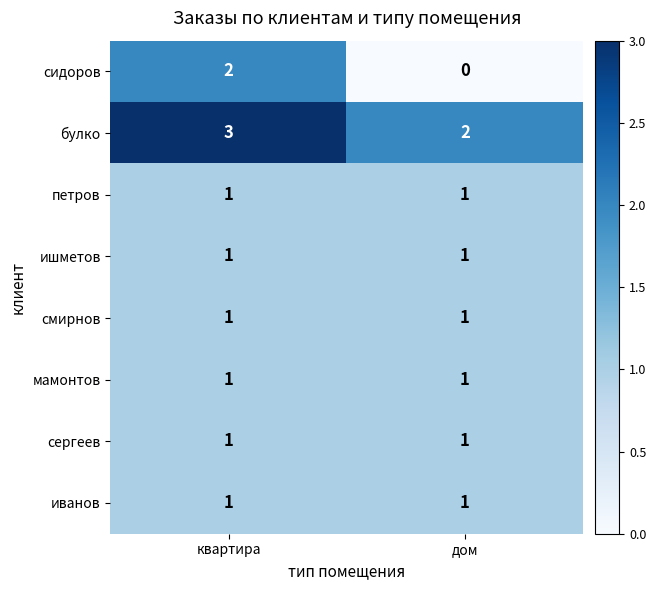

Which category has the lowest value in the булко series?

дом